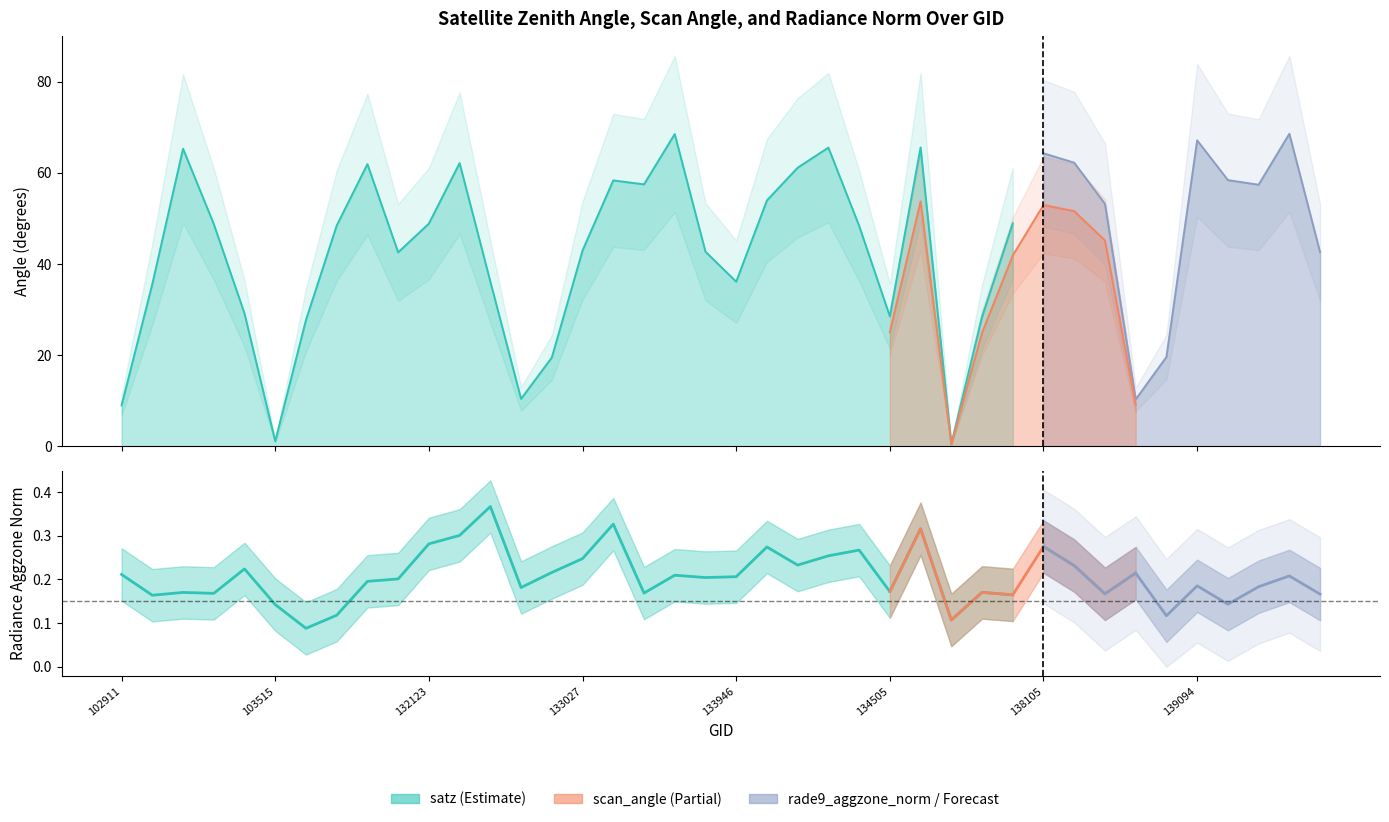

Which series has the largest total across all categories?

satz